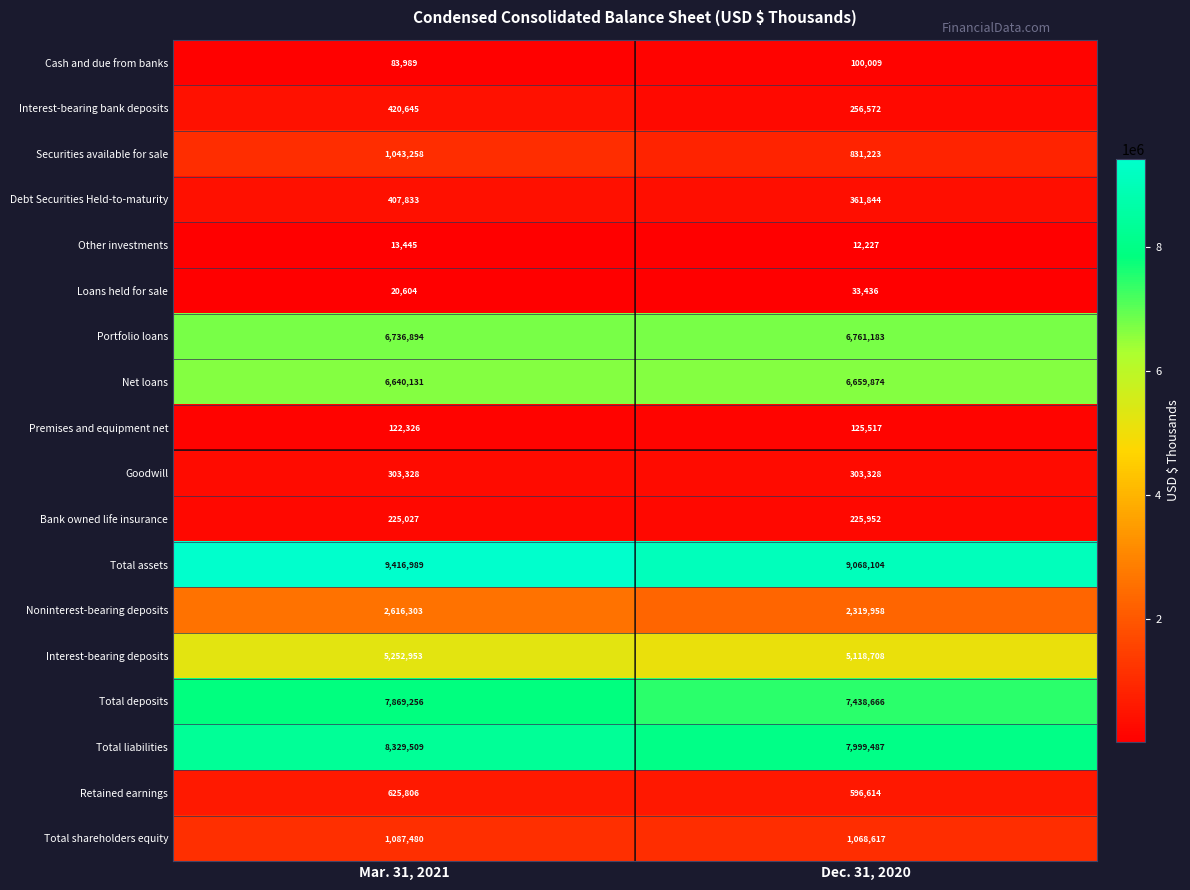

Is it true that Loans held for sale equals 33436 at Dec. 31, 2020?

True